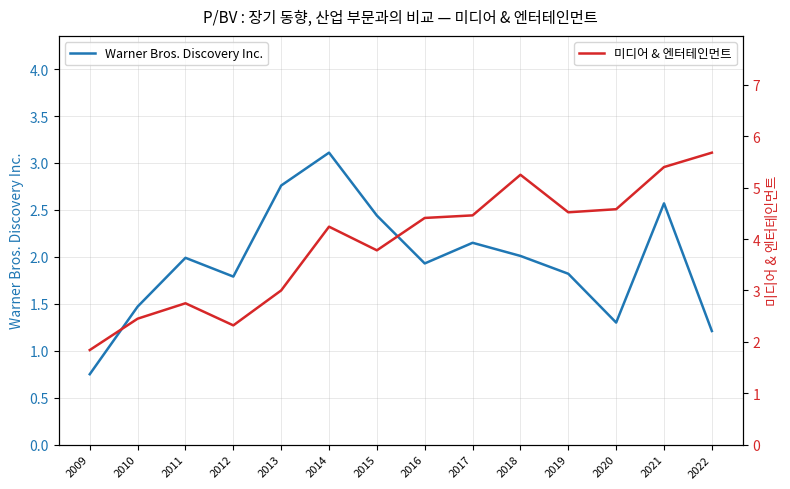

What is the sum of the 미디어 & 엔터테인먼트 values at 2022 and 2011?

8.4